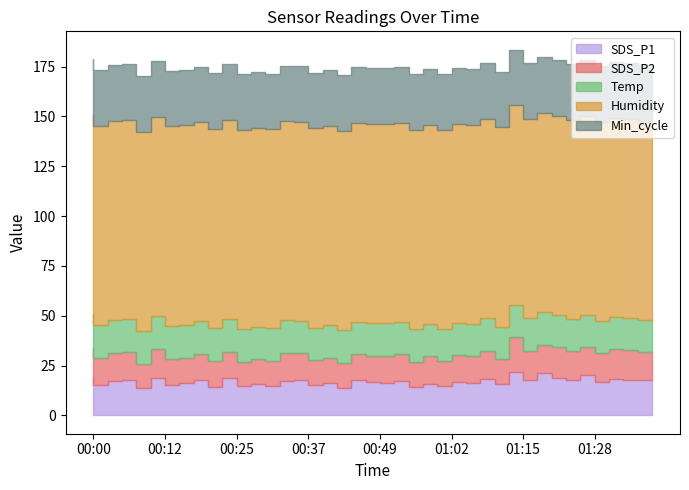

What is the average value of the SDS_P1 series?

16.9